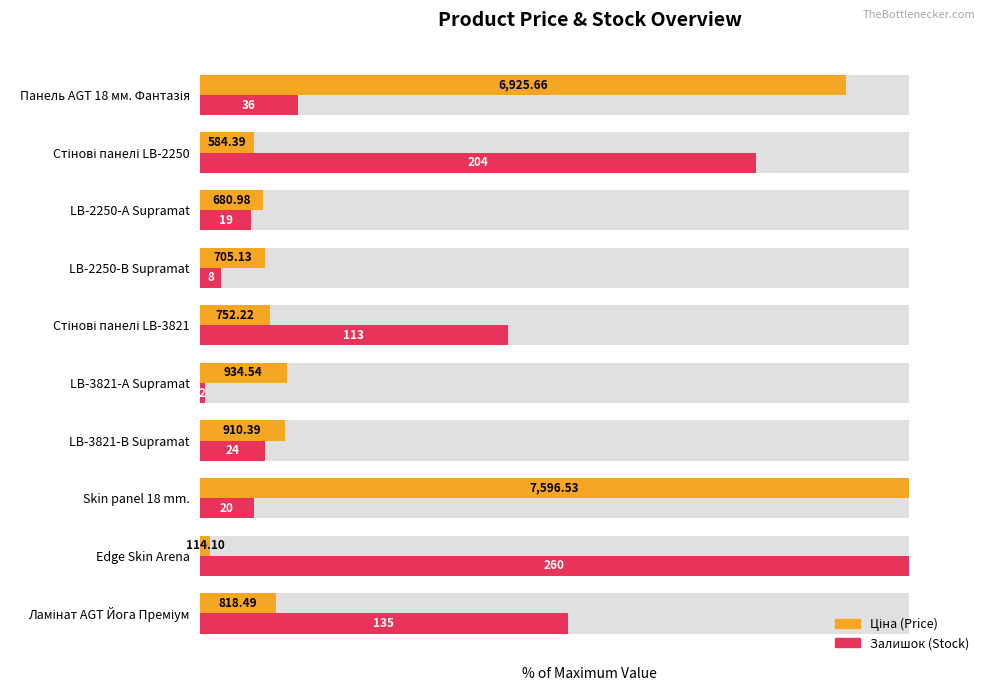

What is the difference between the highest and lowest values at LB-3821-А Supramat?

11.5